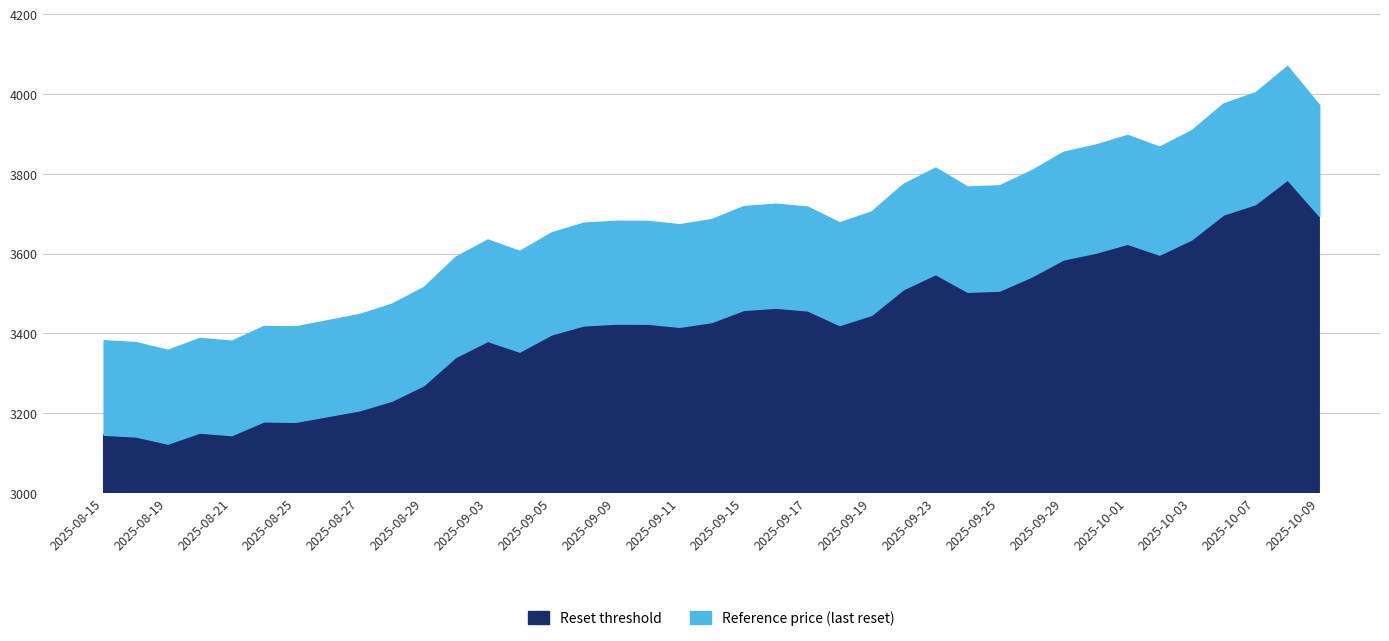

What are all the series names shown in the legend?

Reset threshold, Reference price (last reset)